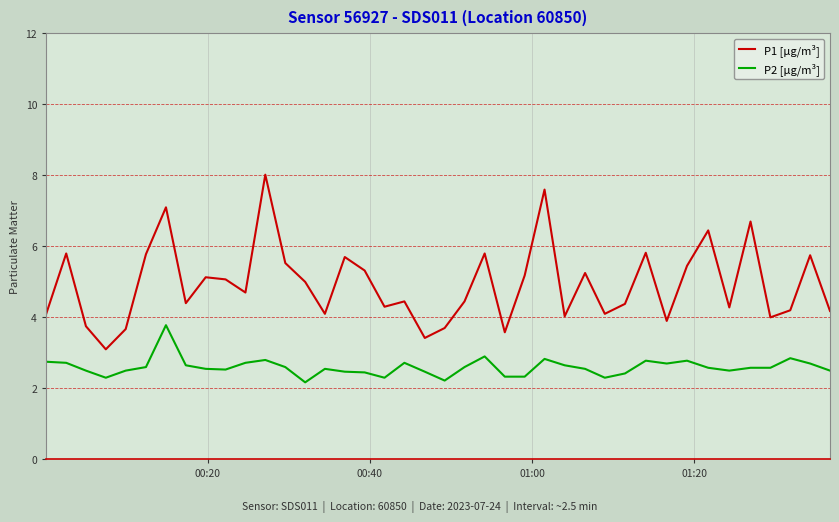

What is the difference between the maximum and minimum values in the P2 [µg/m³] series?

1.6